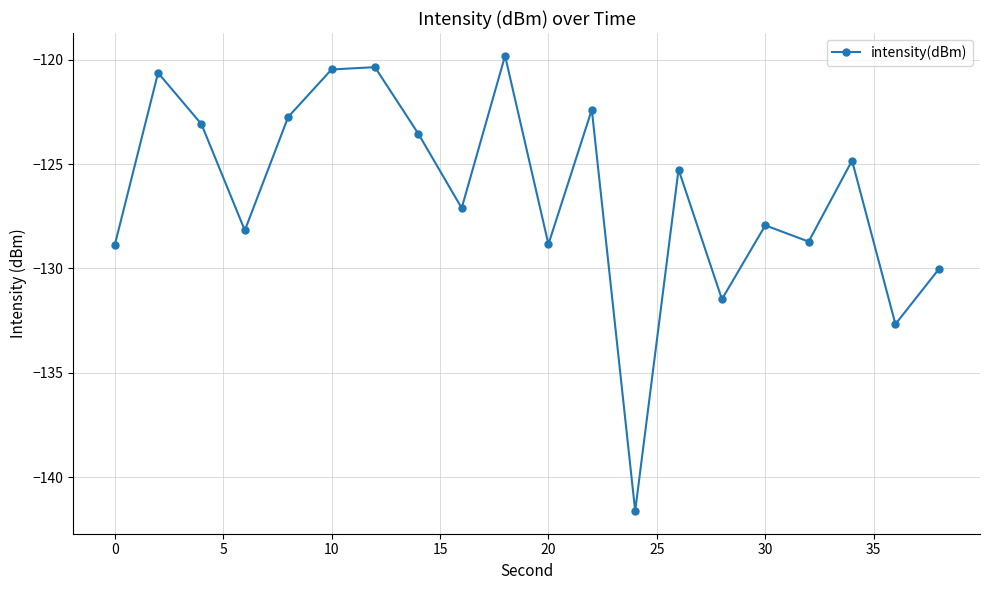

How many points are lower than both their immediate neighbors (excluding endpoints)?

7